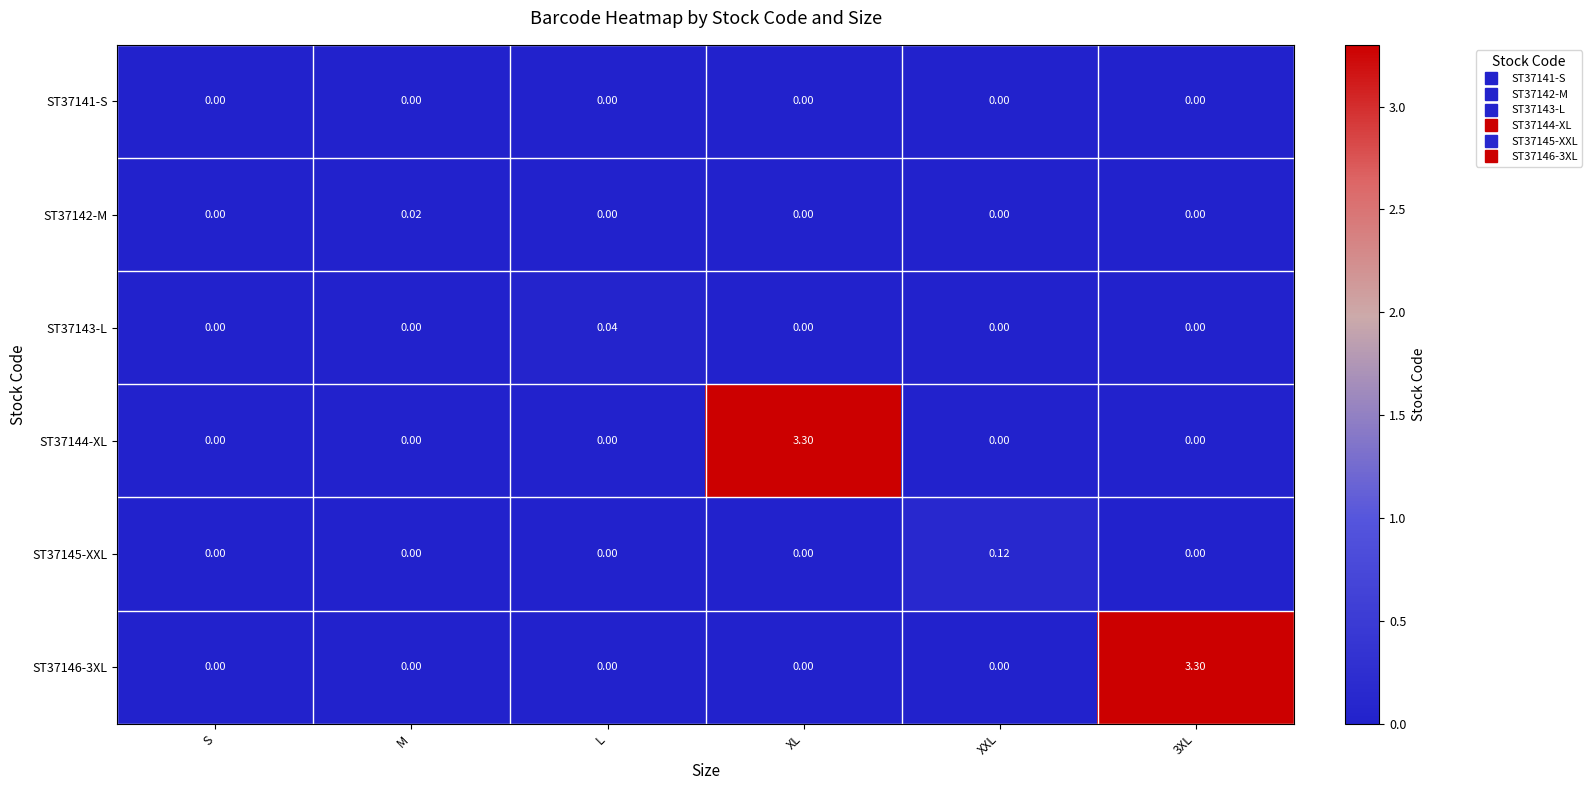

Reading right to left, list all the values displayed in this chart.

ST37141-S: 3XL=0.0	XXL=0.0	XL=0.0	L=0.0	M=0.0	S=0.0
ST37142-M: 3XL=0.0	XXL=0.0	XL=0.0	L=0.0	M=0.0	S=0.0
ST37143-L: 3XL=0.0	XXL=0.0	XL=0.0	L=0.0	M=0.0	S=0.0
ST37144-XL: 3XL=0.0	XXL=0.0	XL=3.3	L=0.0	M=0.0	S=0.0
ST37145-XXL: 3XL=0.0	XXL=0.1	XL=0.0	L=0.0	M=0.0	S=0.0
ST37146-3XL: 3XL=3.3	XXL=0.0	XL=0.0	L=0.0	M=0.0	S=0.0